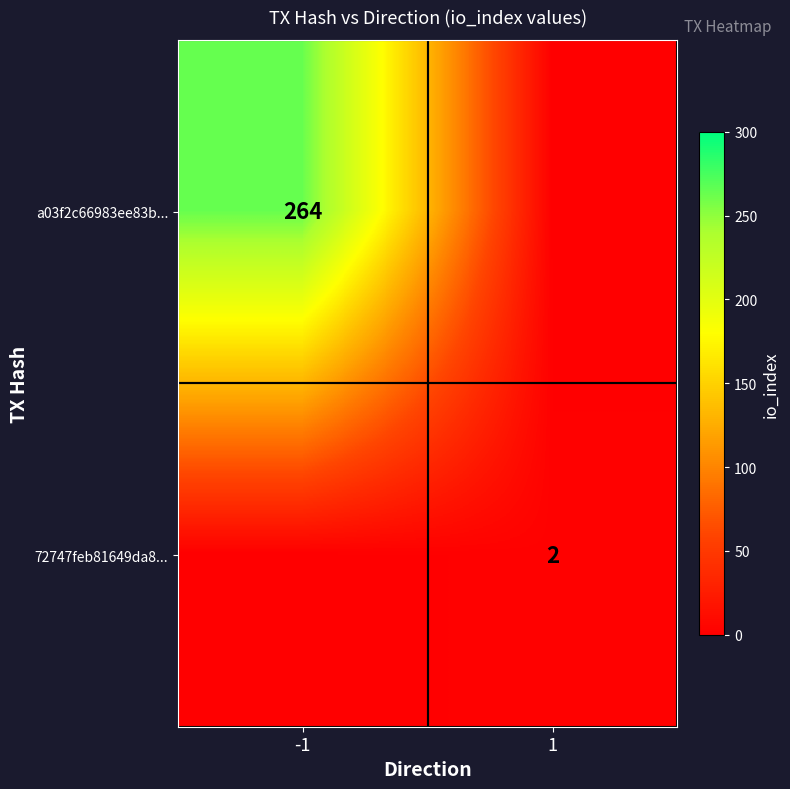

The 72747feb81649da8... series shows 1 at 1. True or false?

False